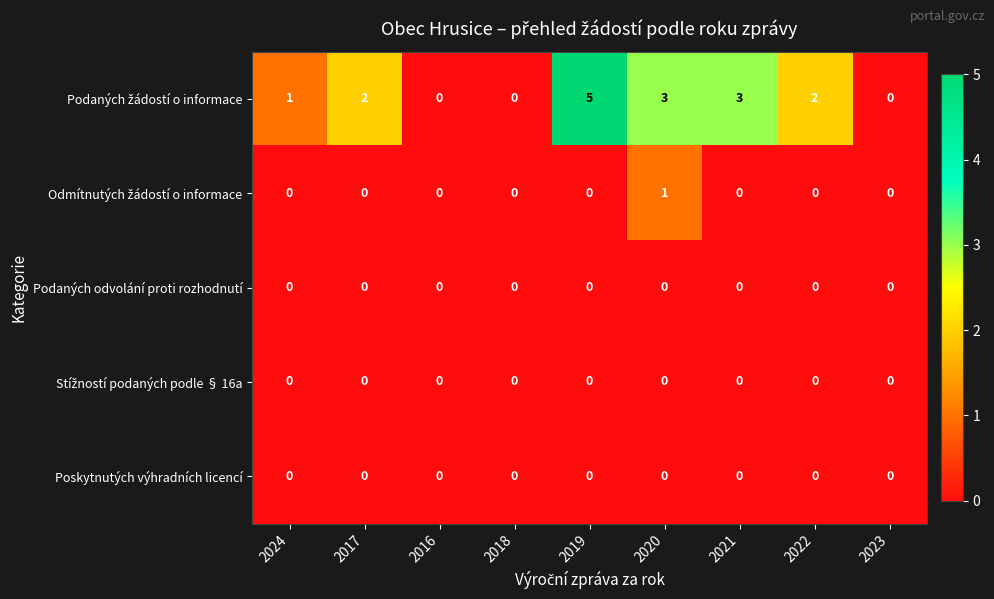

What is the total value across all series at 2020?

4